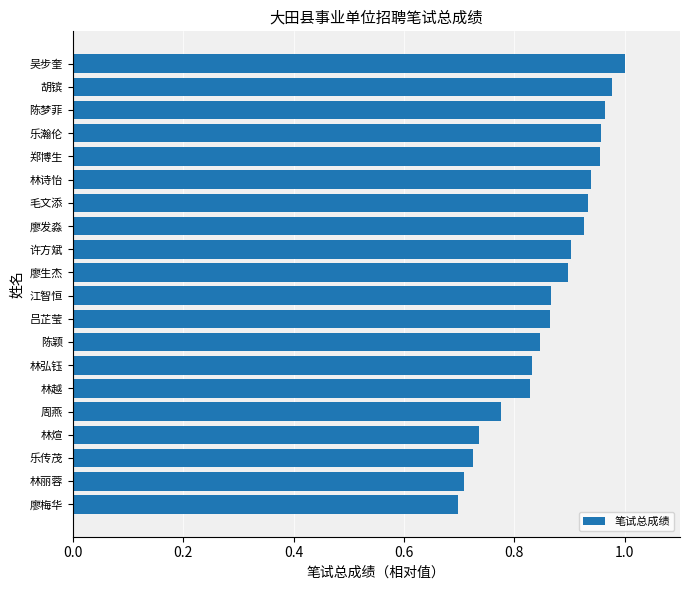

What is the change in value from 林丽蓉 to 江智恒?

+0.2